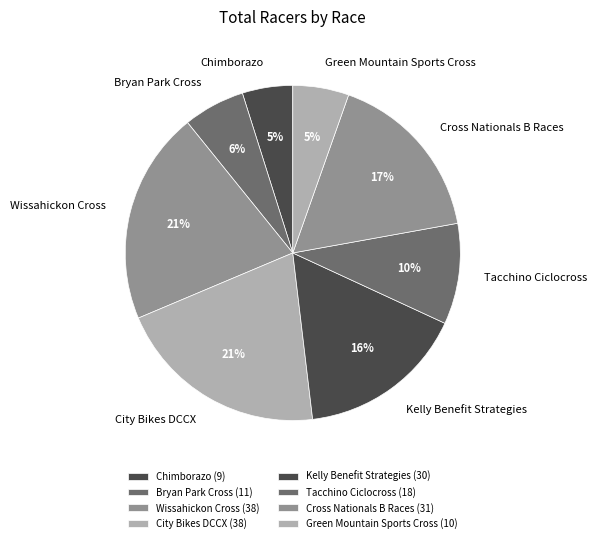

Is it true that Chimborazo is 5% of the pie?

True